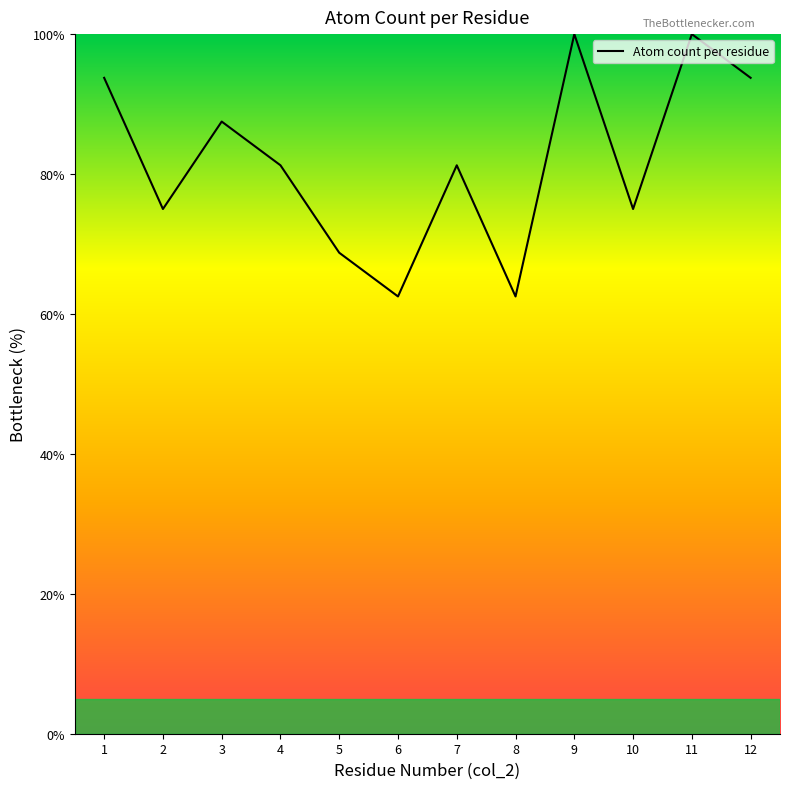

What is the difference between the maximum and minimum values?

37.5